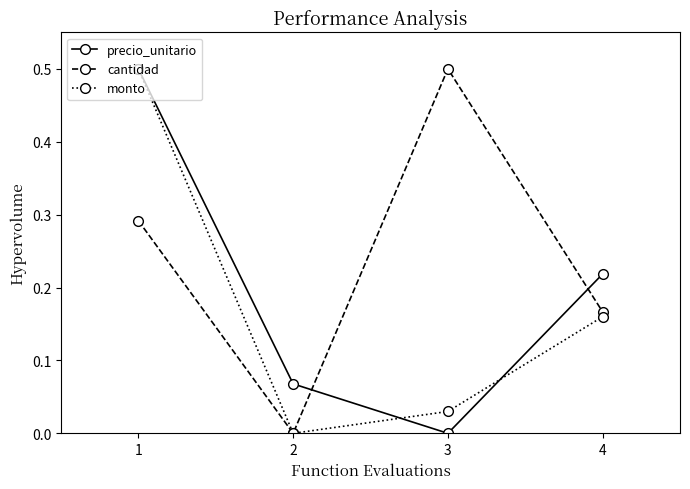

At how many categories does at least one series exceed 0?

4